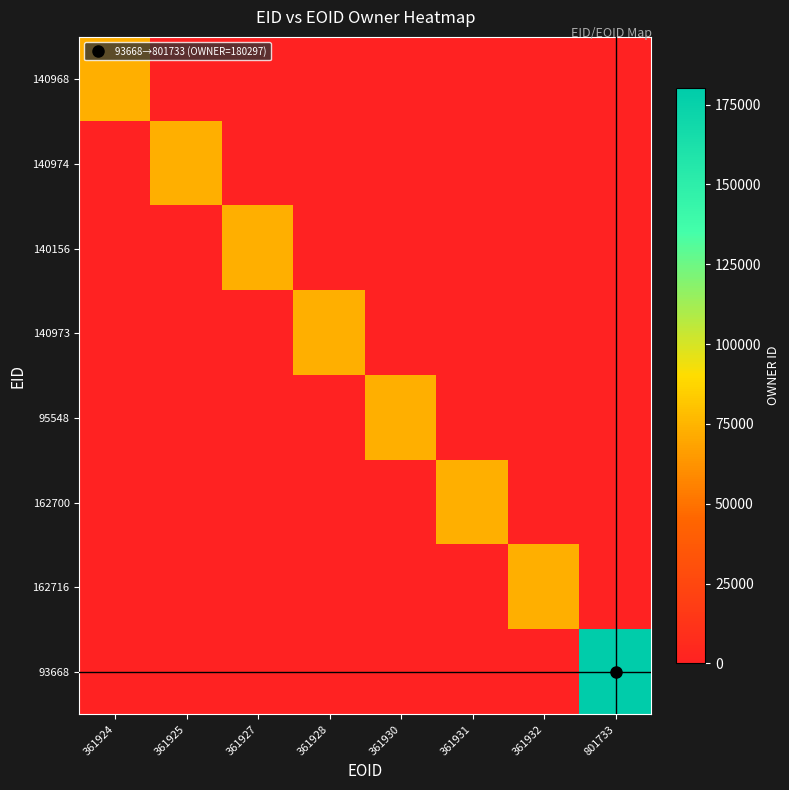

What is the difference between the maximum and minimum values in the 140973 series?

73053